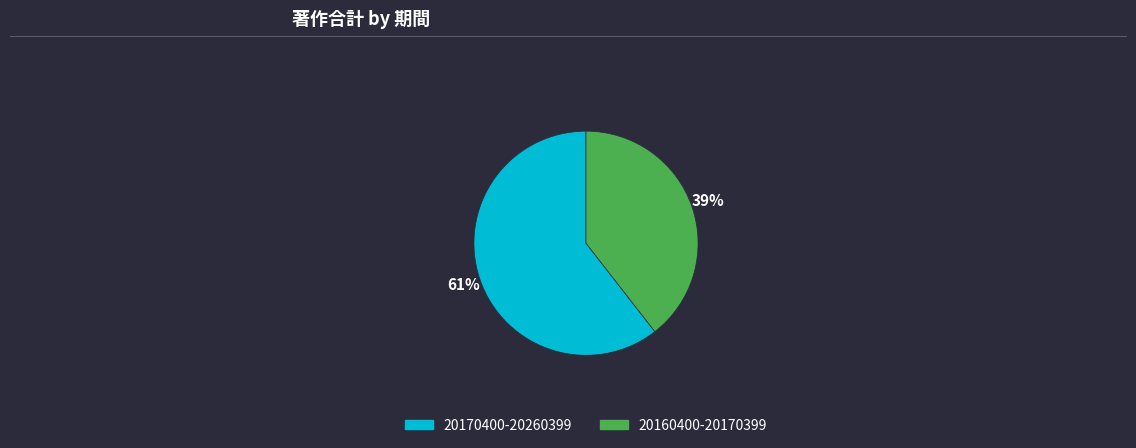

Which has a higher value, 20160400-20170399 or 20170400-20260399?

20170400-20260399